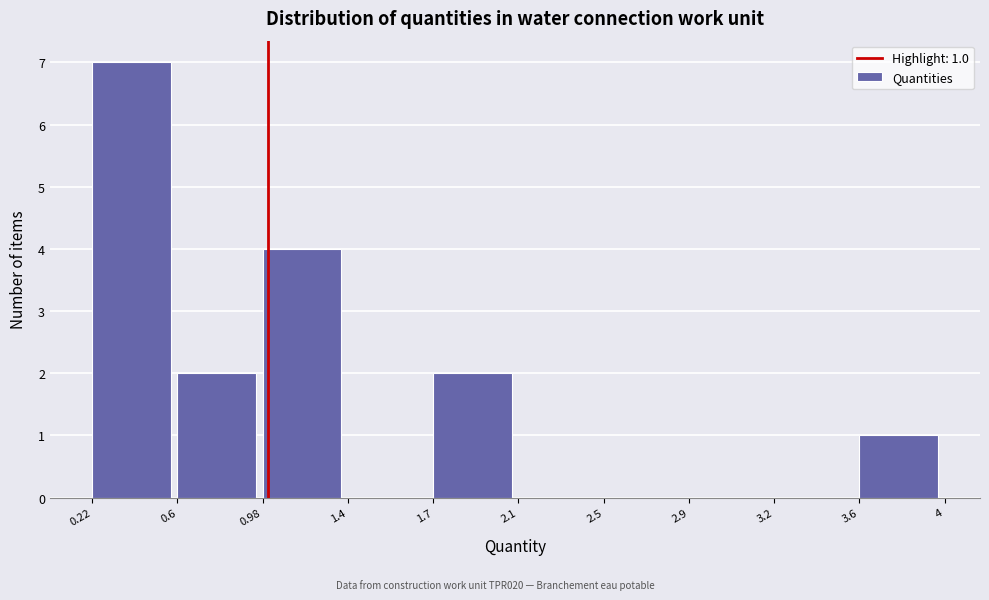

Reading left to right, what are all the values shown in this chart?

0.22=7	0.6=2	0.98=4	1.4=0	1.7=2	2.1=0	2.5=0	2.9=0	3.2=0	3.6=1